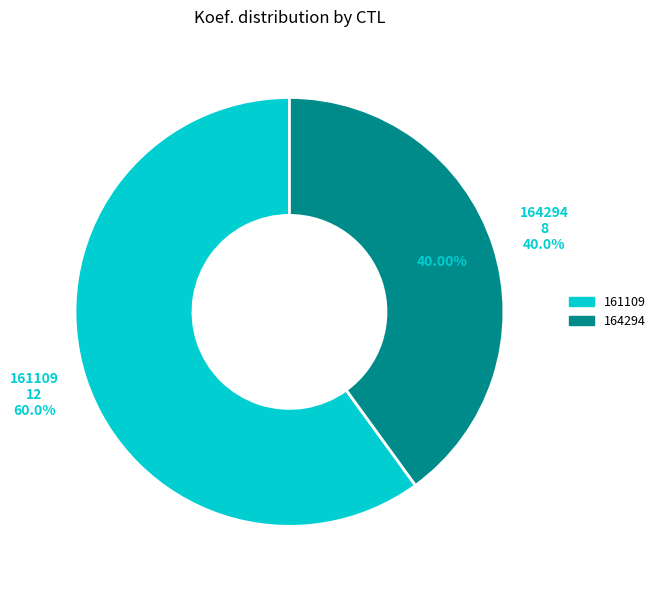

Count the number of slices in the pie.

2